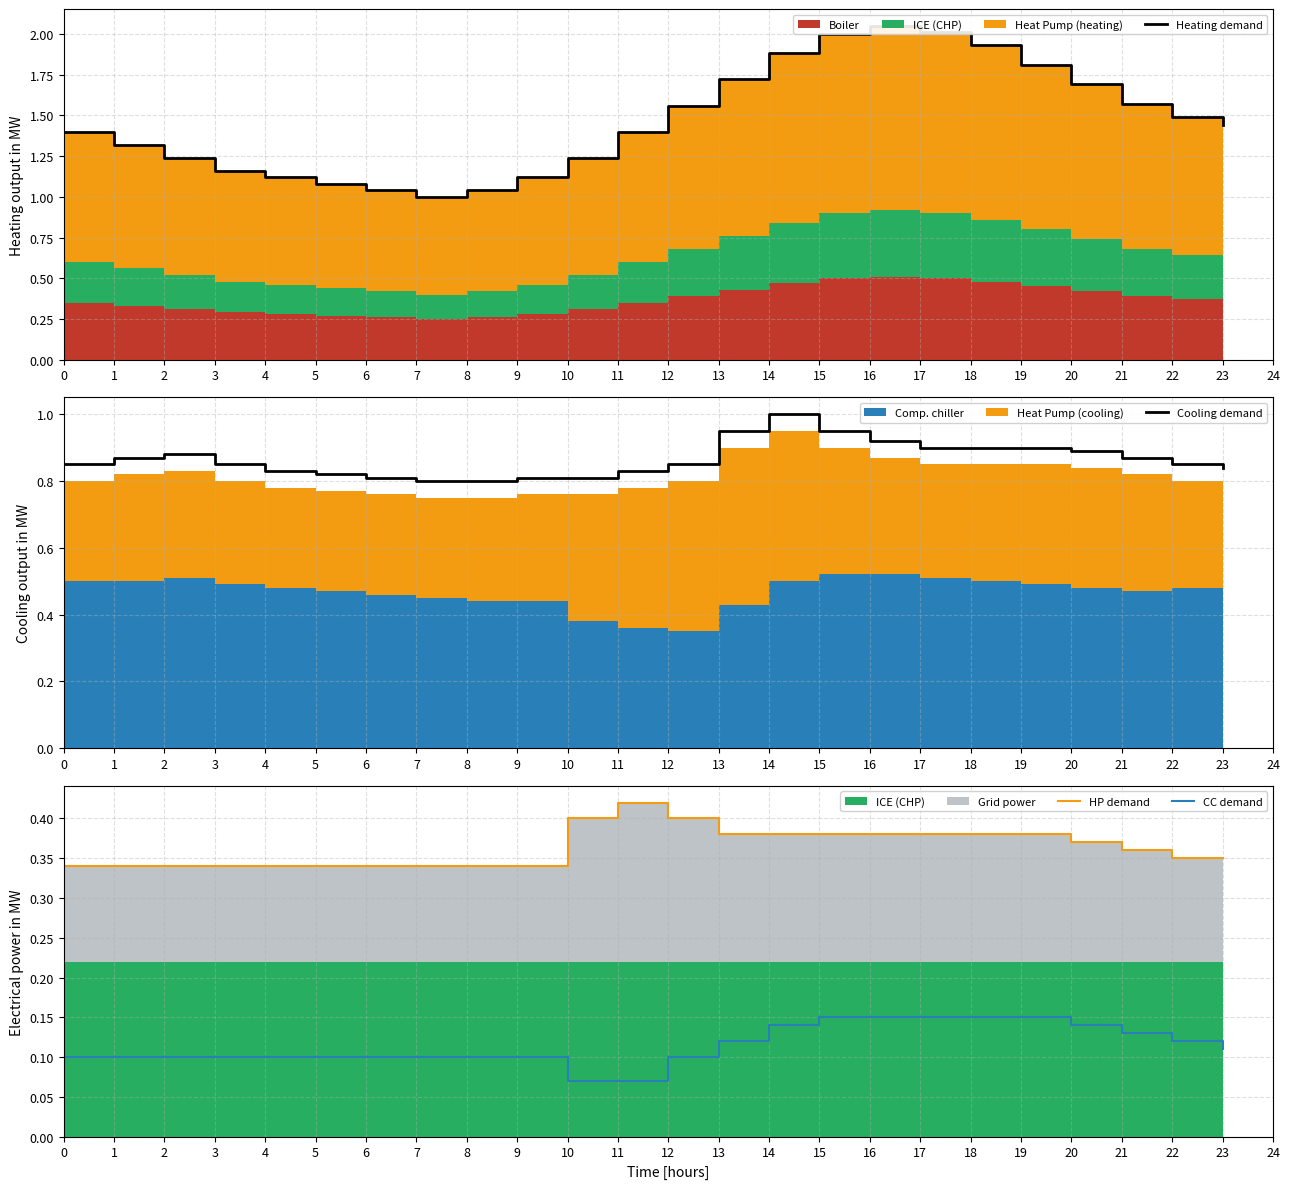

True or false: CC demand and Cooling demand cross at least once.

False